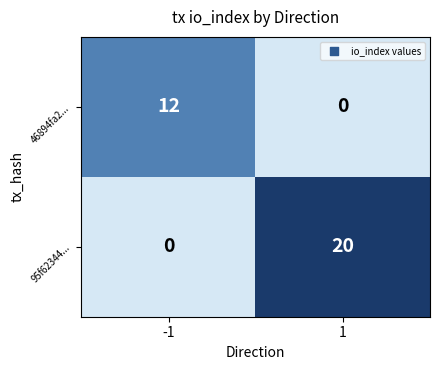

At how many categories does at least one series exceed 13?

1